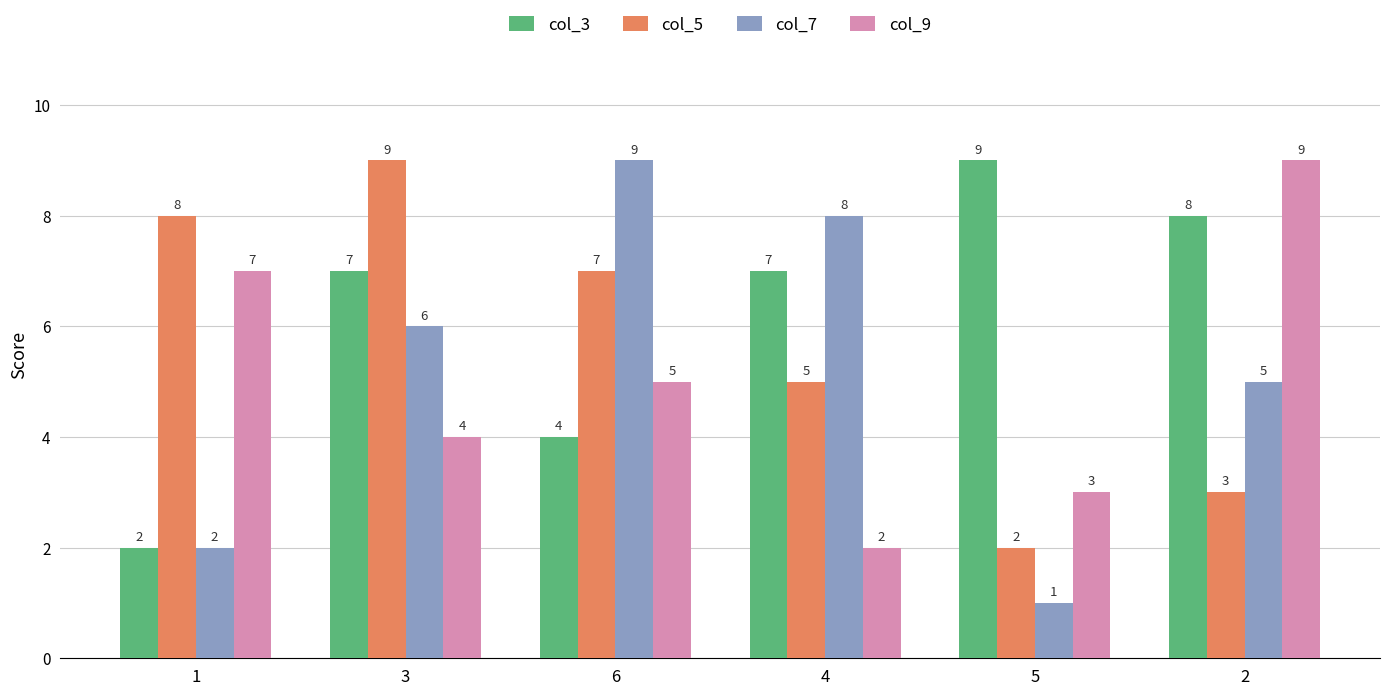

How many col_5 values are between 3 and 8?

4